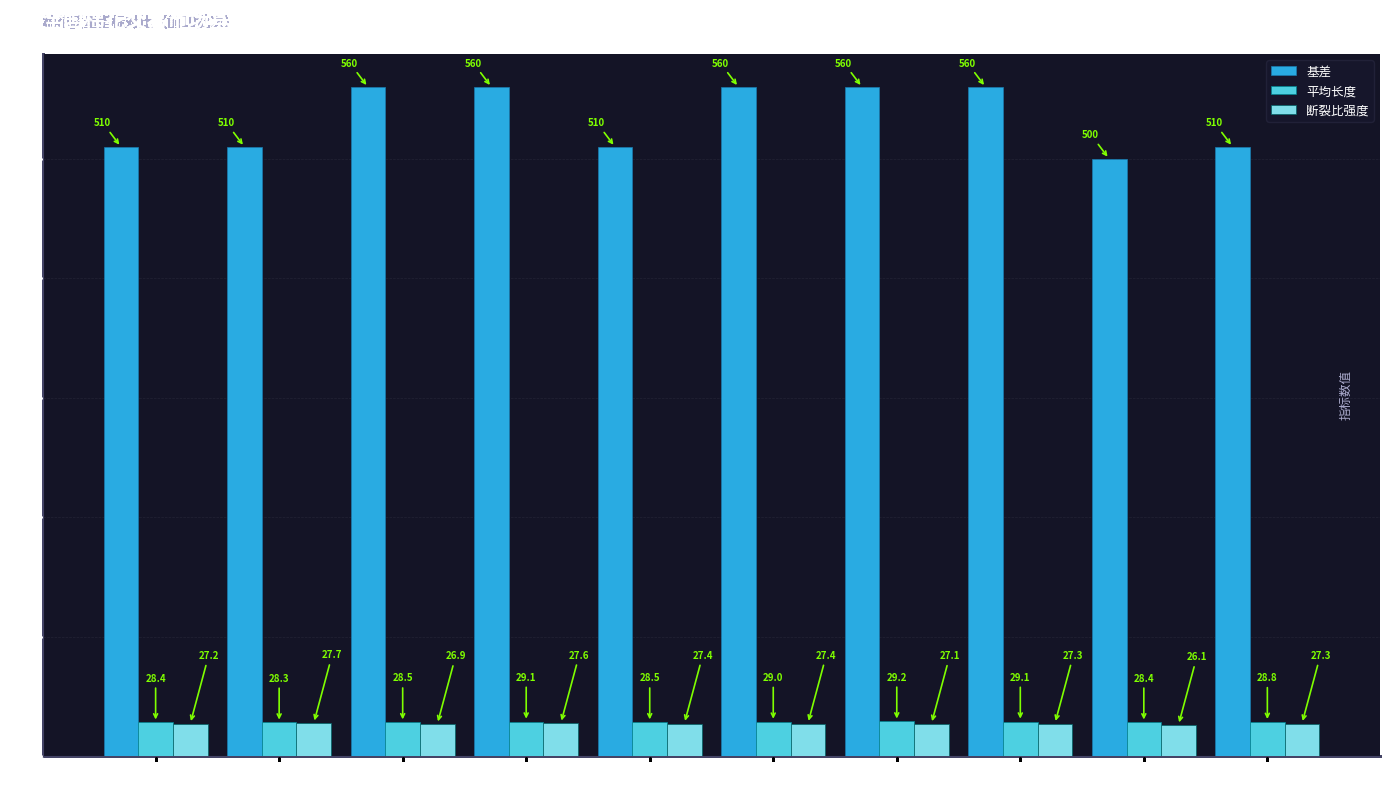

What is the difference between the maximum and minimum values in the 平均长度 series?

0.9